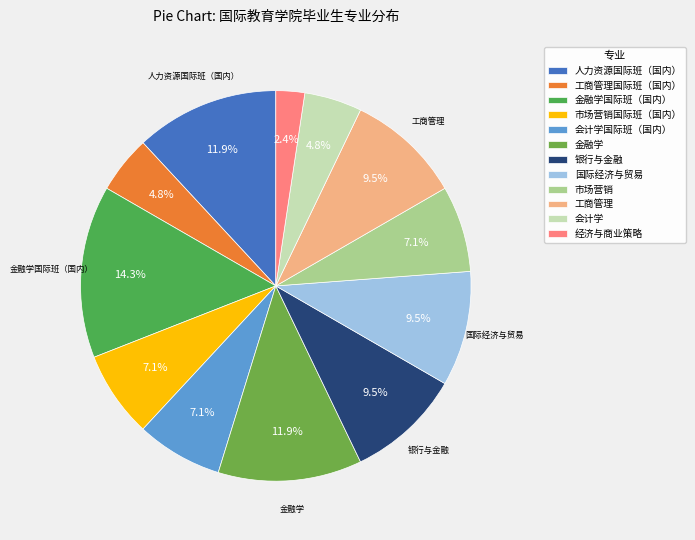

Does 银行与金融 represent more than half of the total?

No